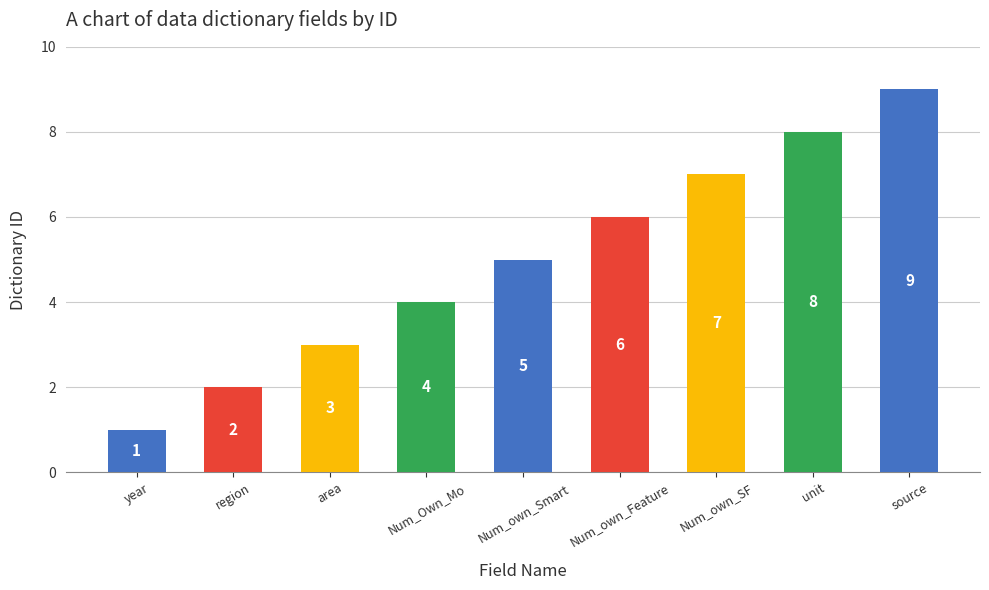

What is the ratio of the value at region to the value at area?

0.7